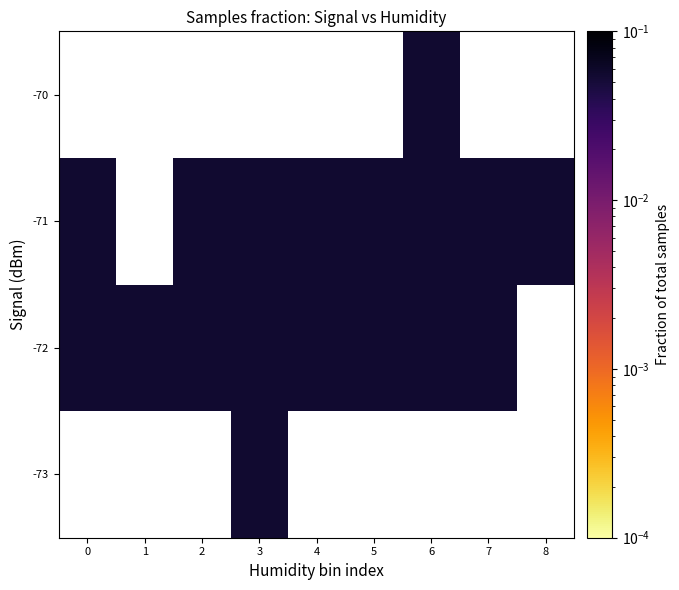

What is the minimum value for -71?

0.1